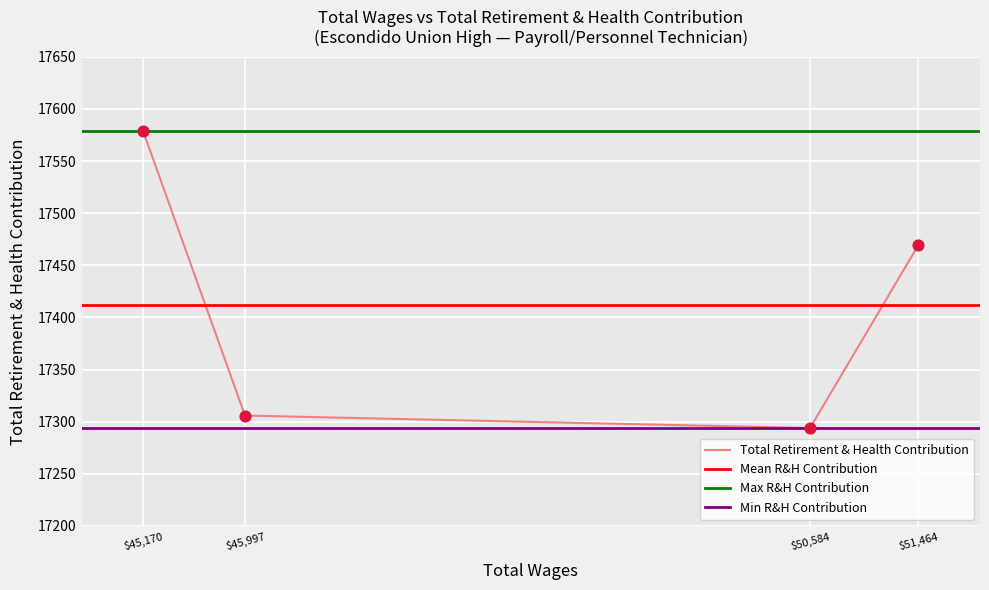

At which label does Total Retirement & Health Contribution reach its peak?

$45,170